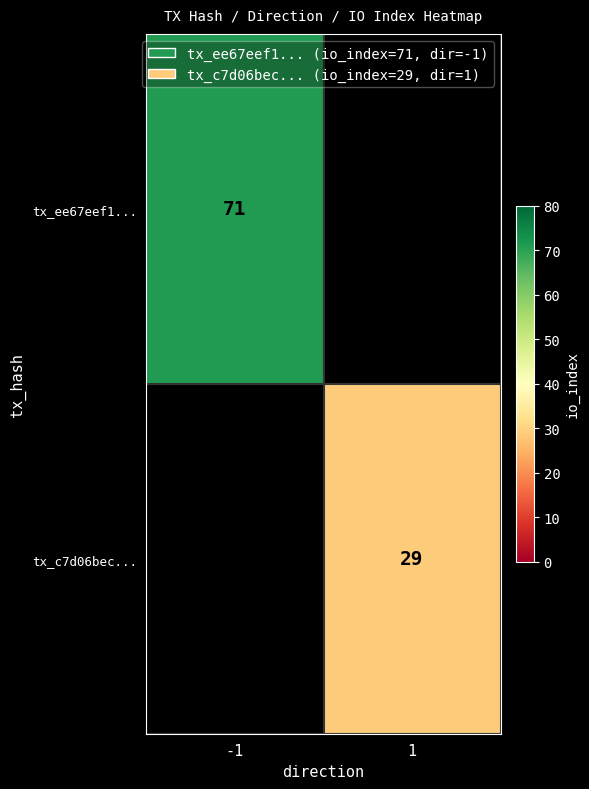

Is the value of tx_c7d06bec... at 1 greater than the value of tx_ee67eef1... at -1?

No